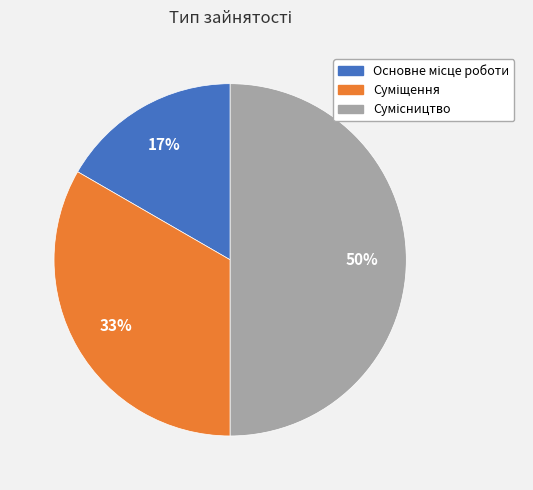

To the nearest percent, what is the average slice percentage?

33%